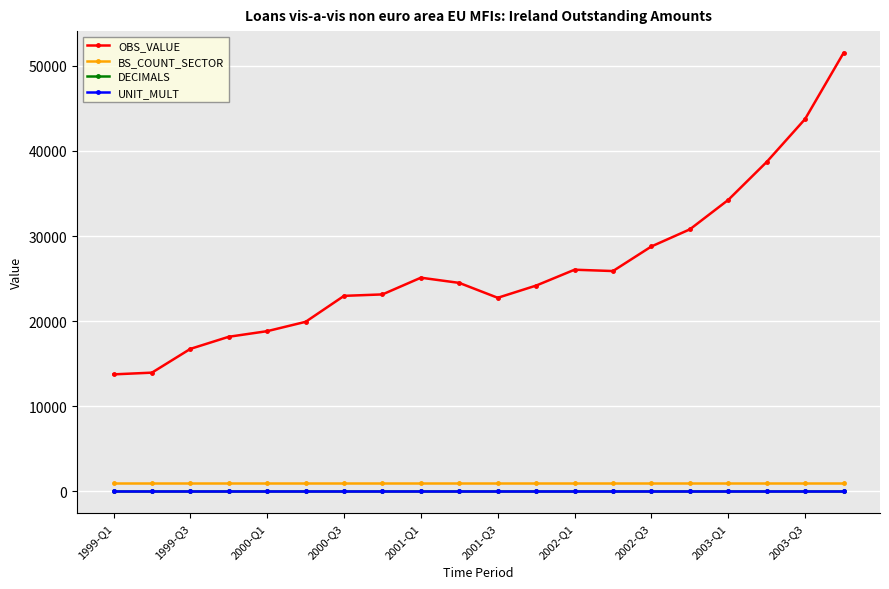

True or false: UNIT_MULT and OBS_VALUE intersect in this chart.

False